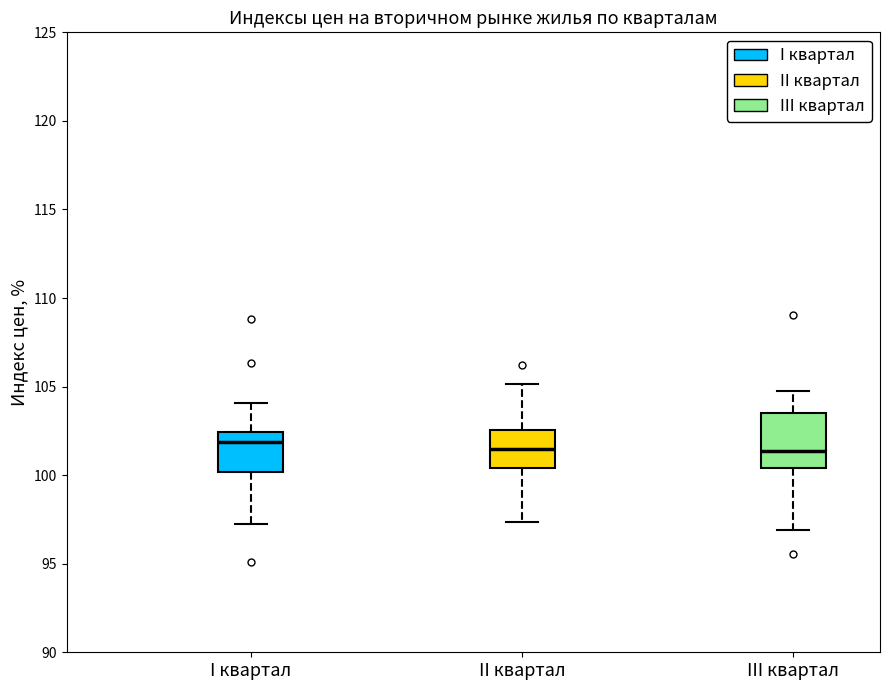

Which box is the tallest, from its lower edge to its upper edge?

III квартал